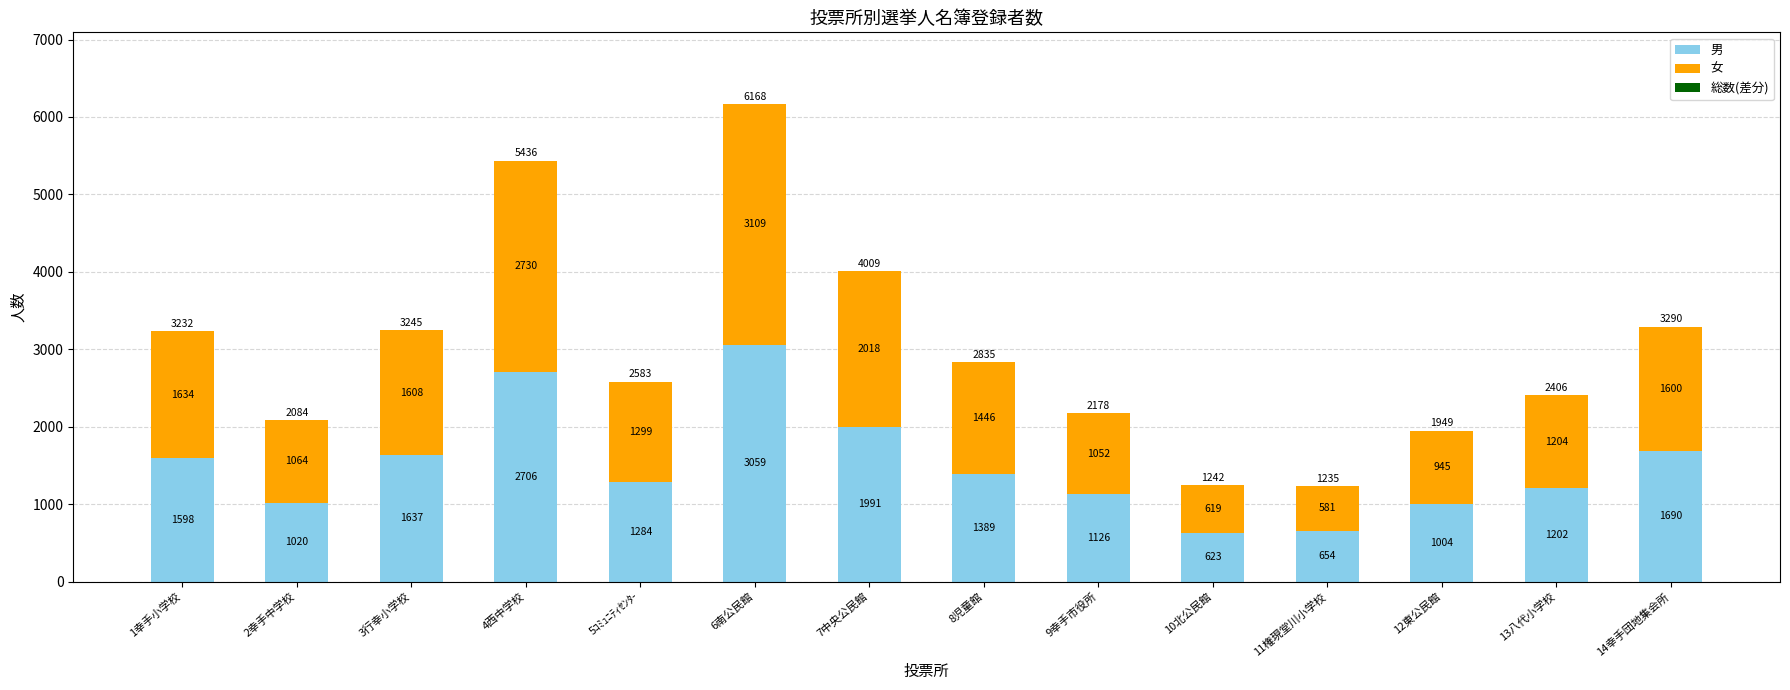

Reading left to right, transcribe the values for 男.

1598	1020	1637	2706	1284	3059	1991	1389	1126	623	654	1004	1202	1690